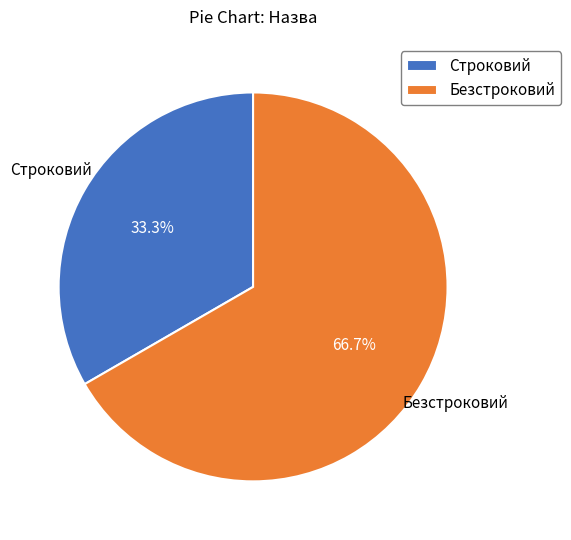

Count the number of slices in the pie.

2